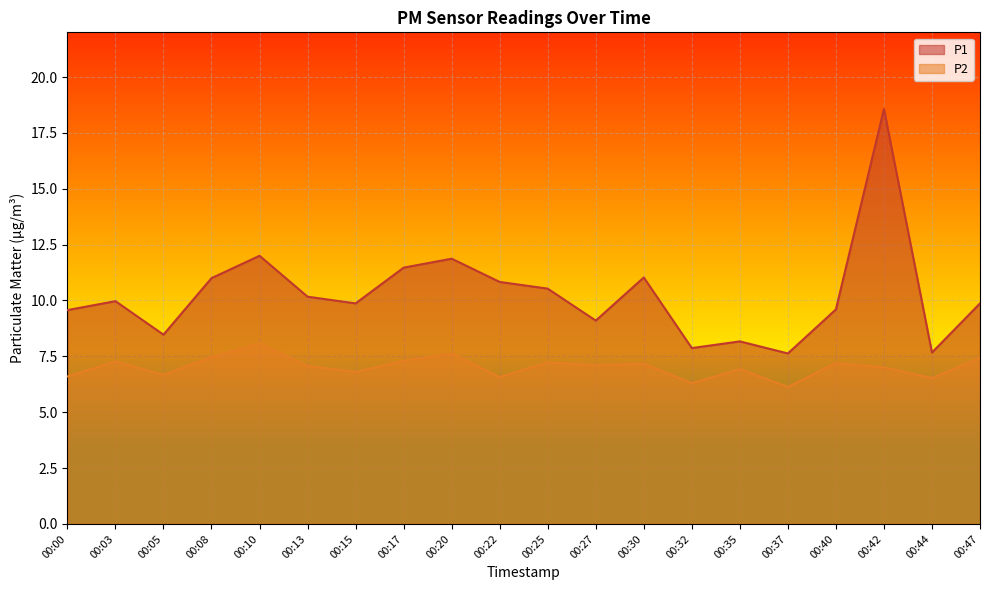

Between 00:42 and 00:44, which is larger?

00:42